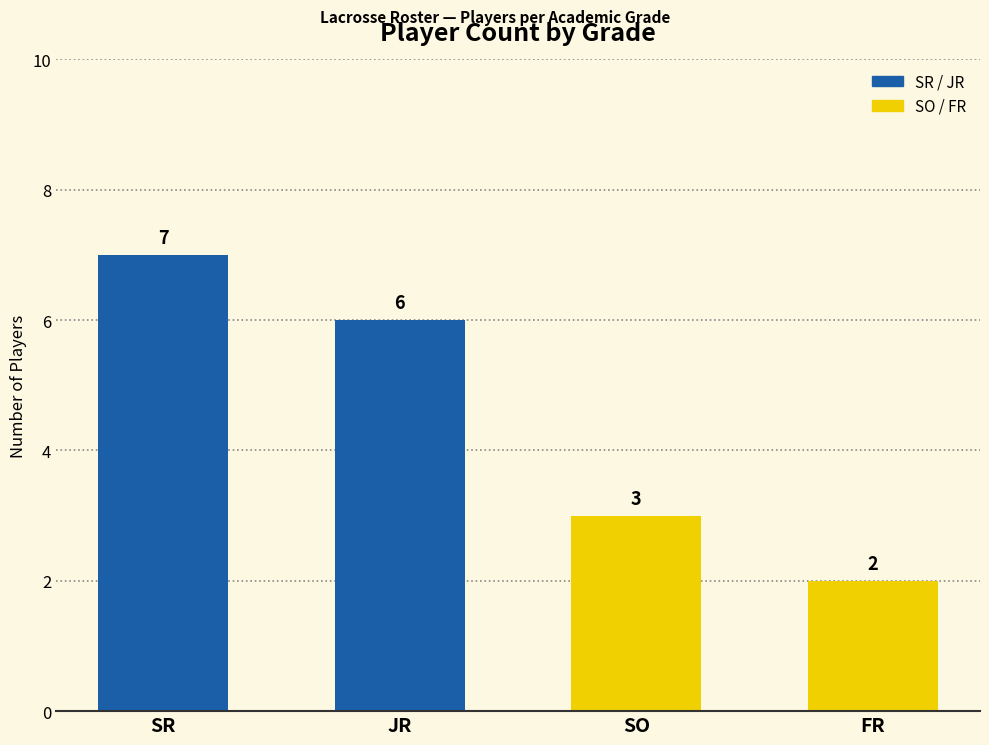

What is the difference between the maximum and minimum values?

5